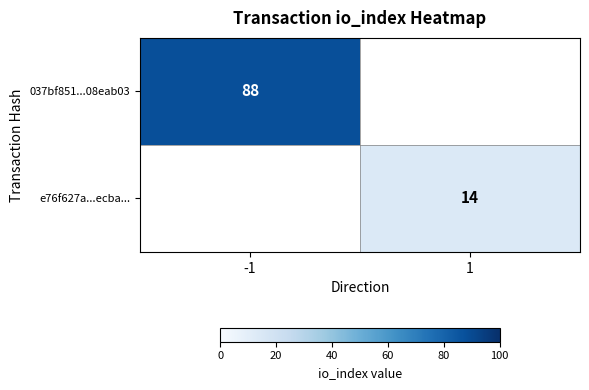

Is it true that e76f627a...ecba... equals 14 at 1?

True